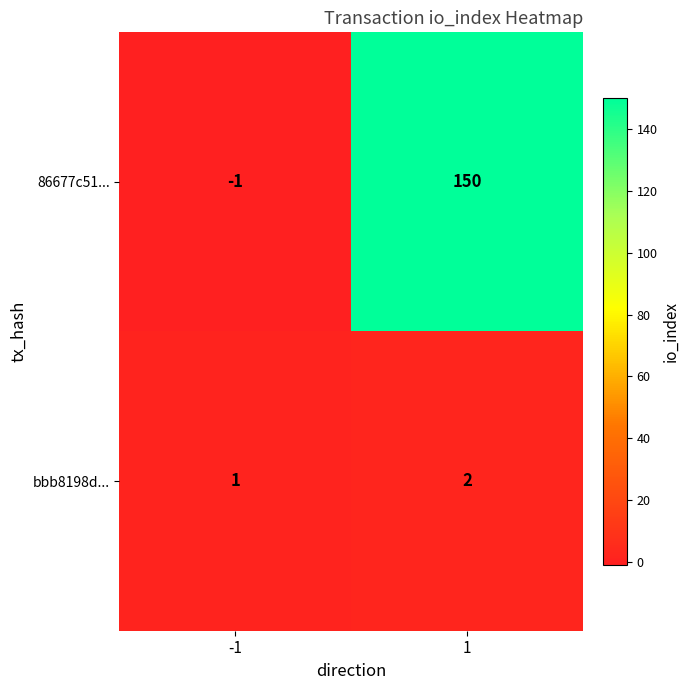

Reading right to left, what are all the values shown in this chart?

86677c51...: 150	-1
bbb8198d...: 2	1